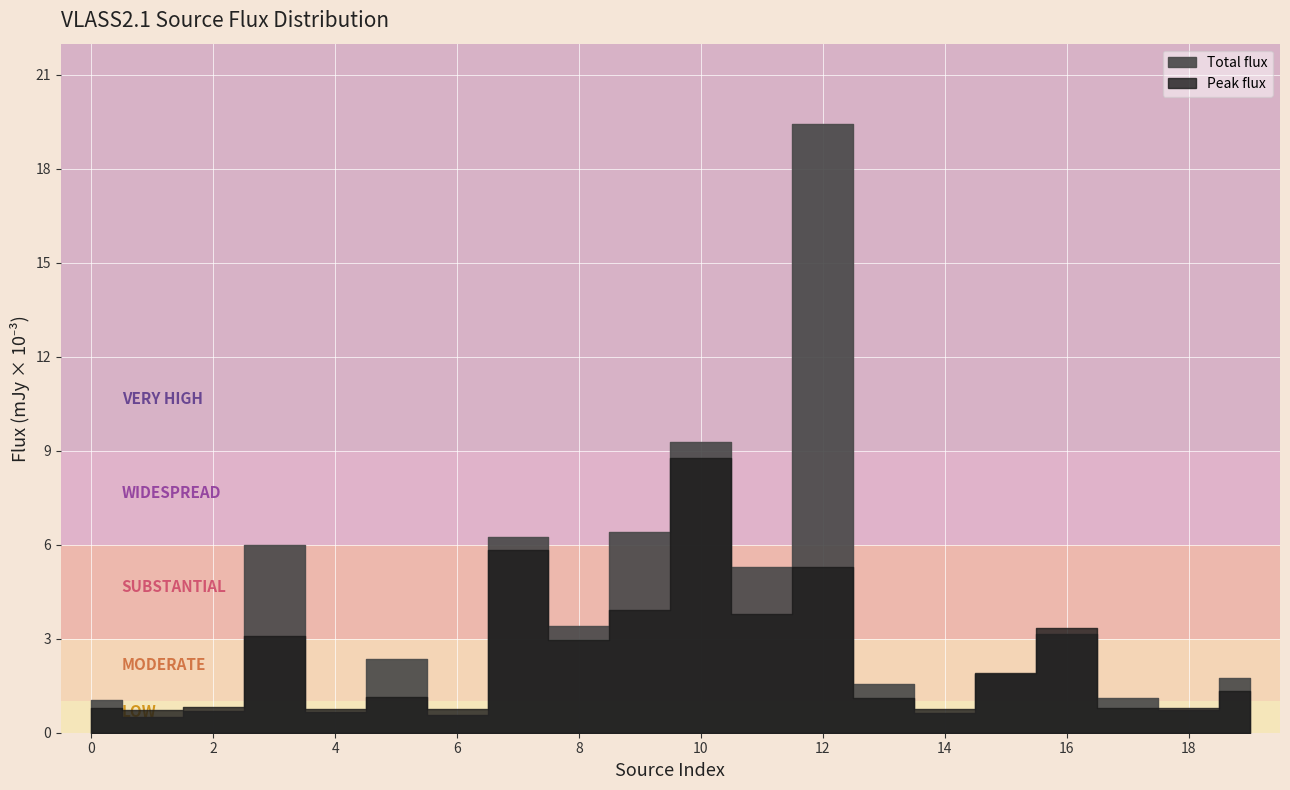

How many data points in Peak_flux_mJy are less than 1?

8